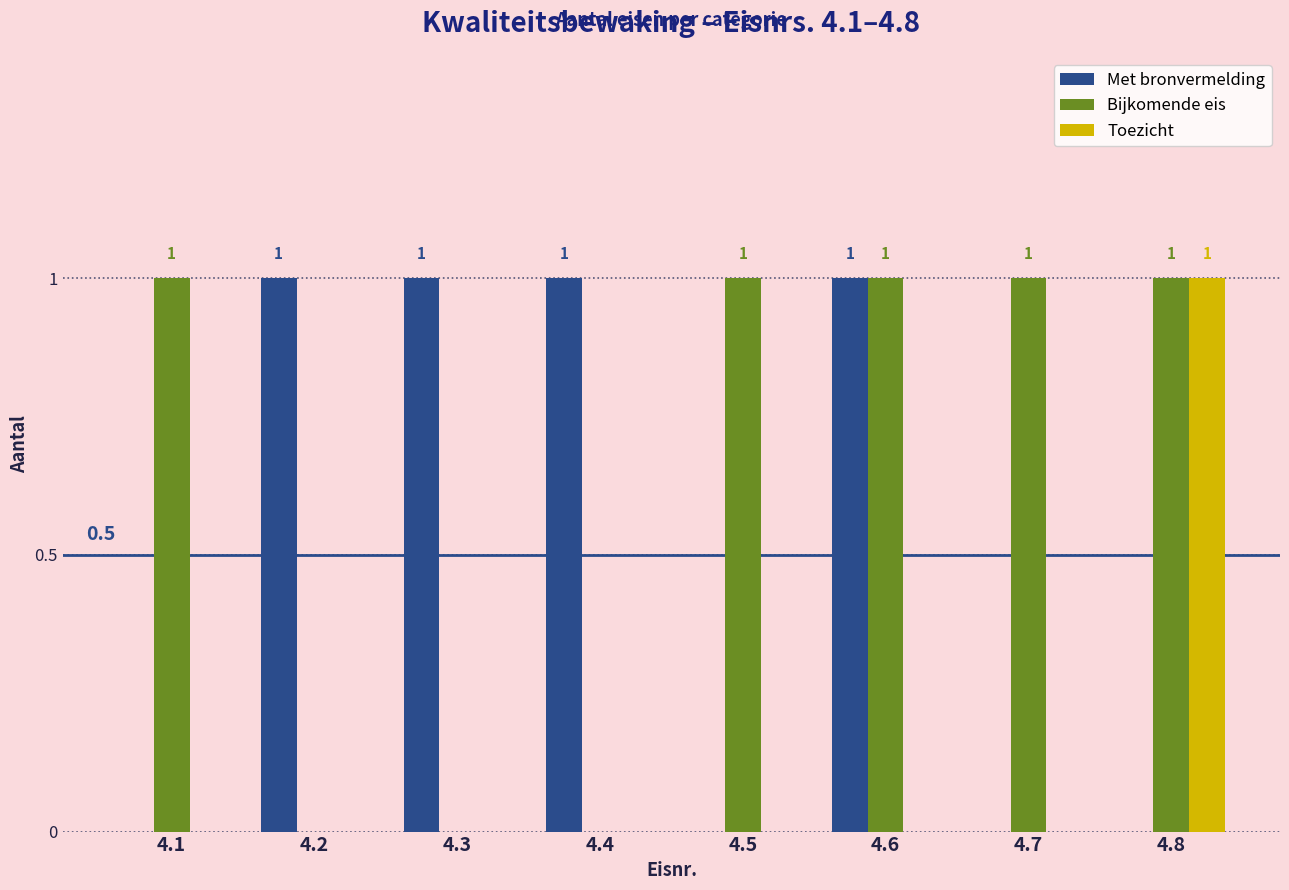

The Toezicht series shows 0 at 4.3. True or false?

True